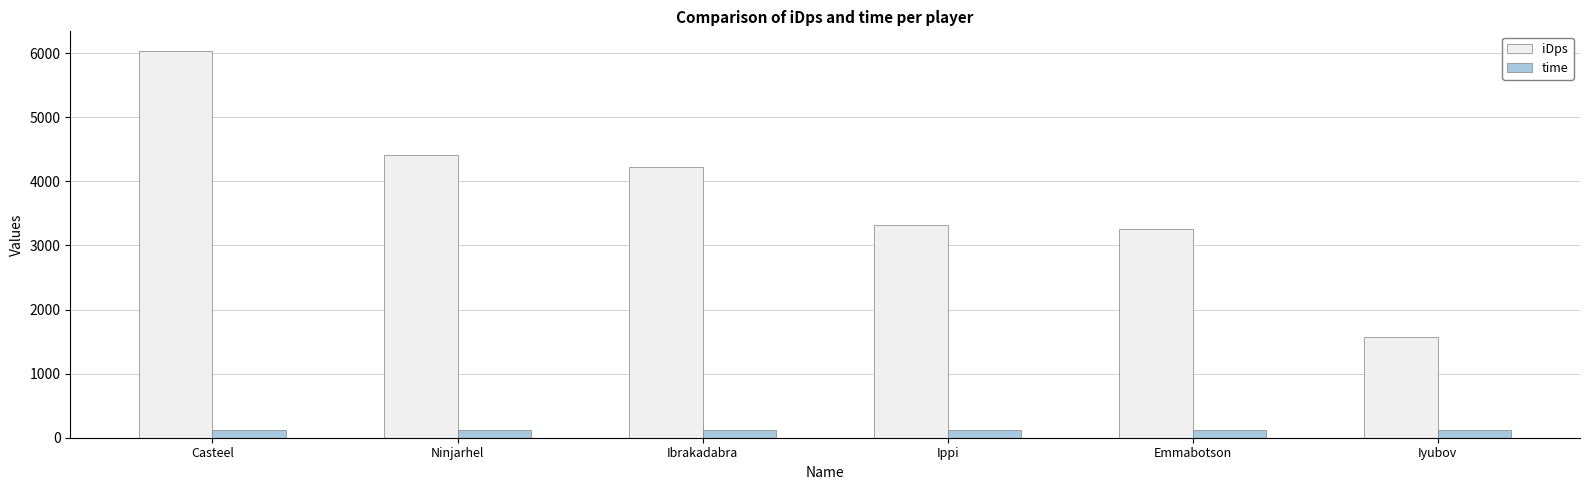

What is the approximate value of time at Ippi?

126.0